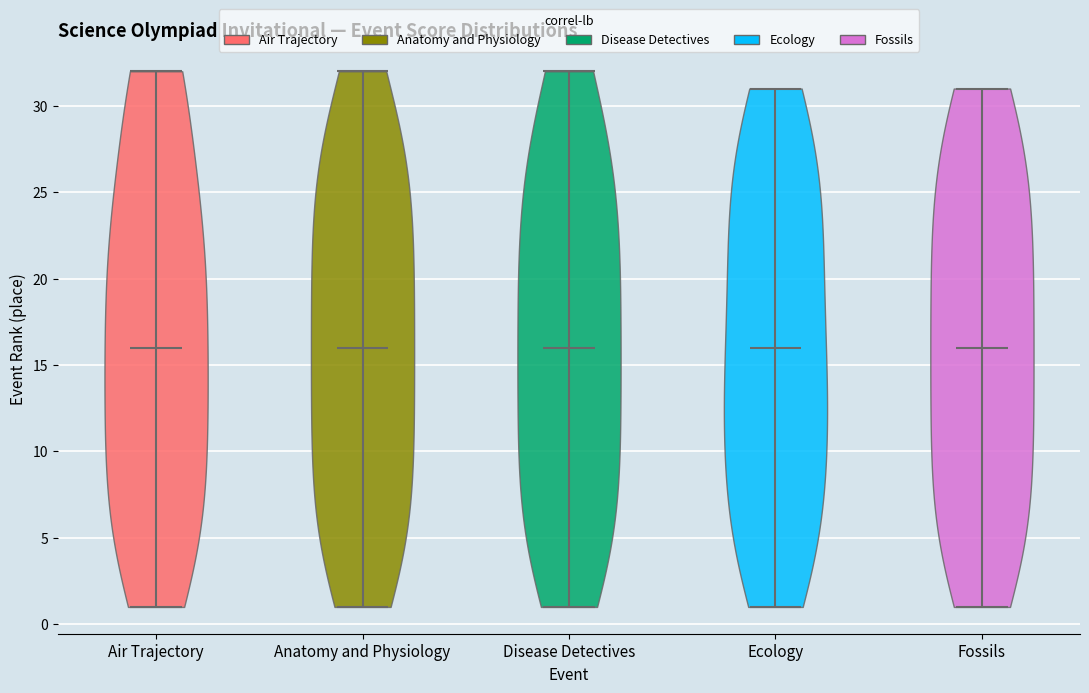

Where does the median line of the violin for Fossils sit on the y-axis? The values are not printed on the chart, so give them approximately, as read against the axis.

16